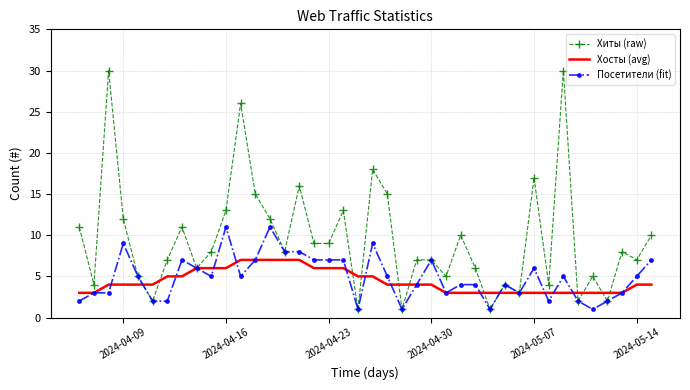

What is the greatest value displayed?

30